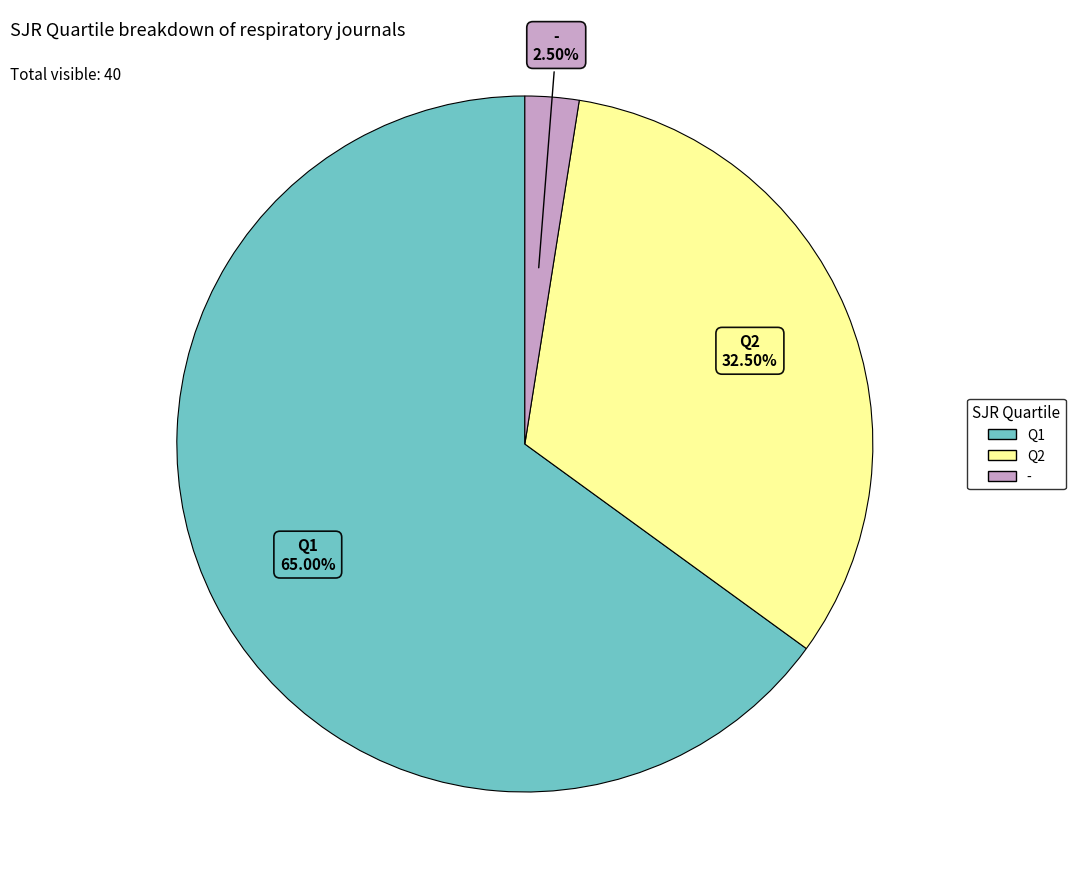

Is there a majority slice in this chart?

Yes